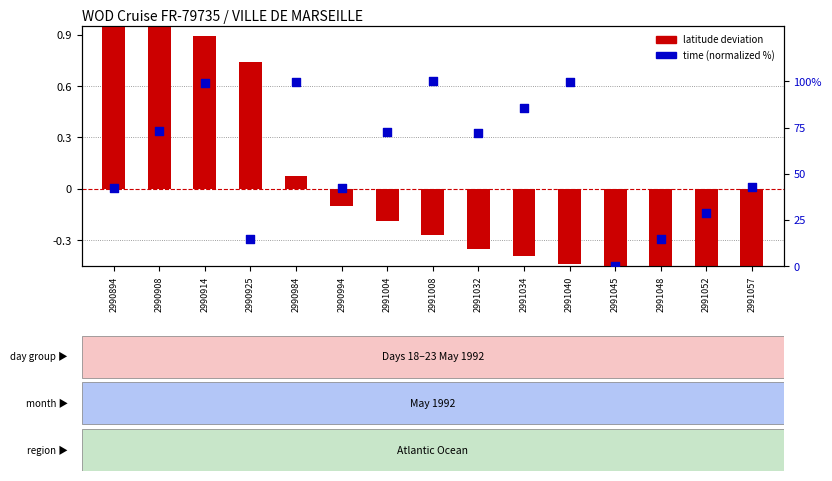

Which series has the largest total across all categories?

time (normalized)